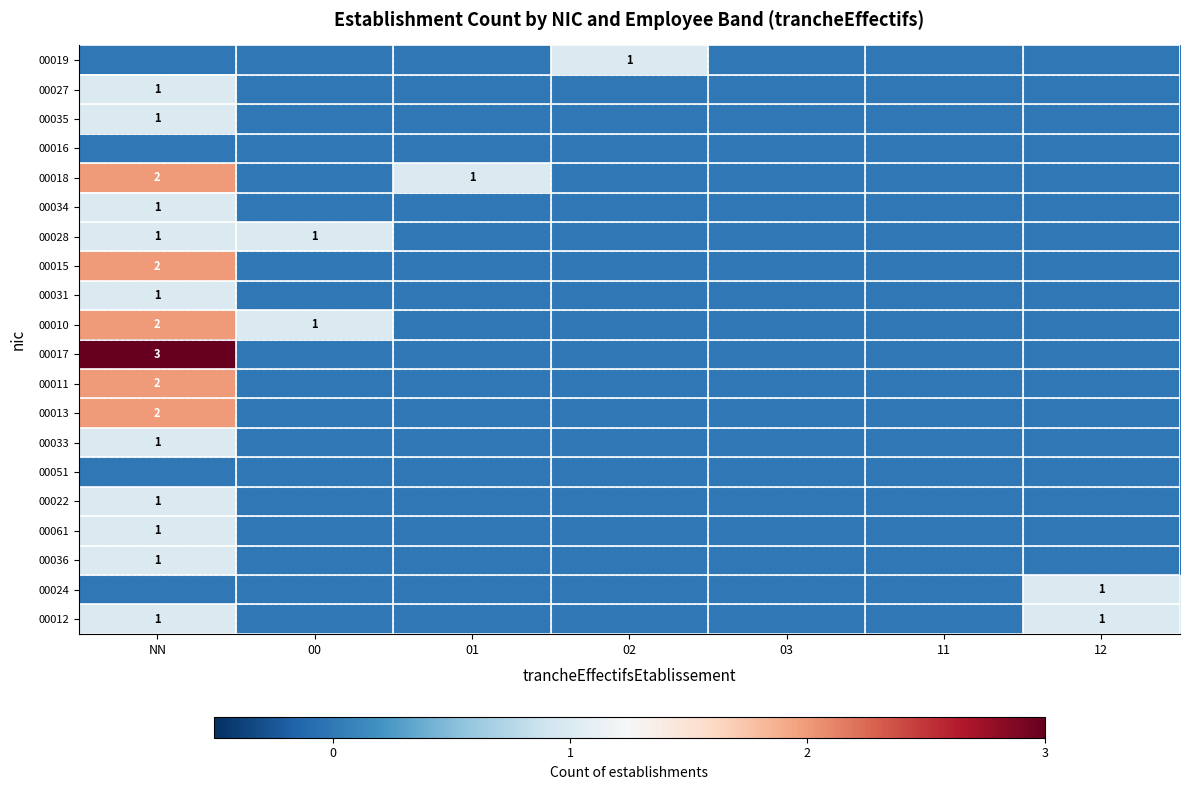

True or false: 00028 has a value of 0 at 00.

False